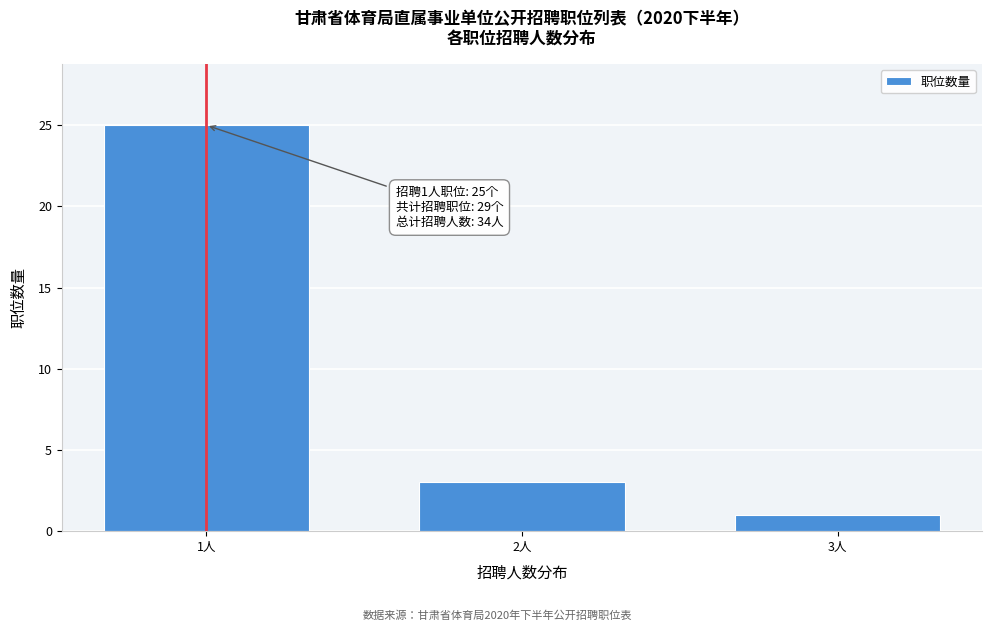

Reading right to left, list all the values displayed in this chart.

3人=1	2人=3	1人=25